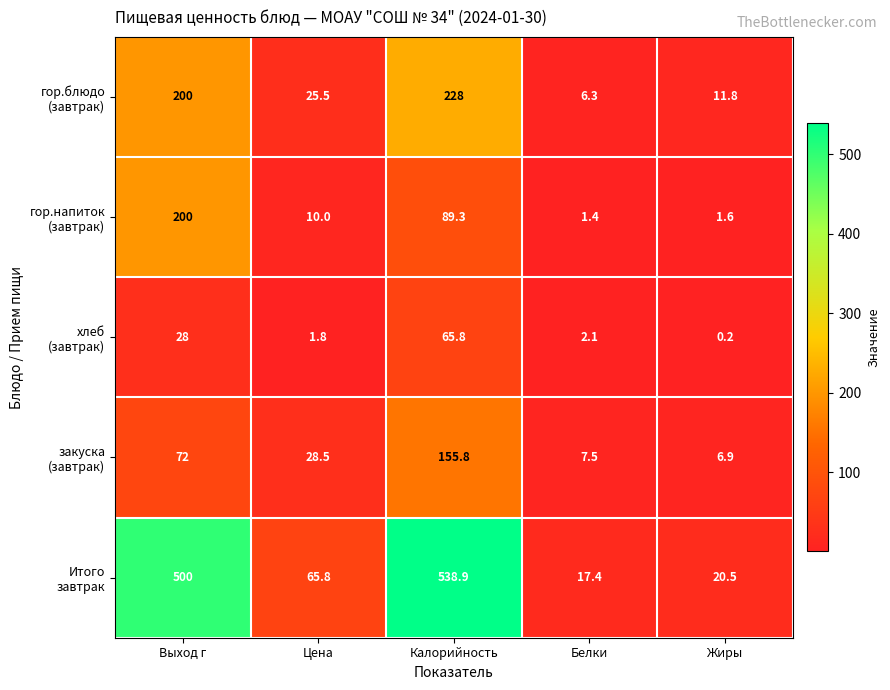

At which category is the sum across all series the highest?

Калорийность